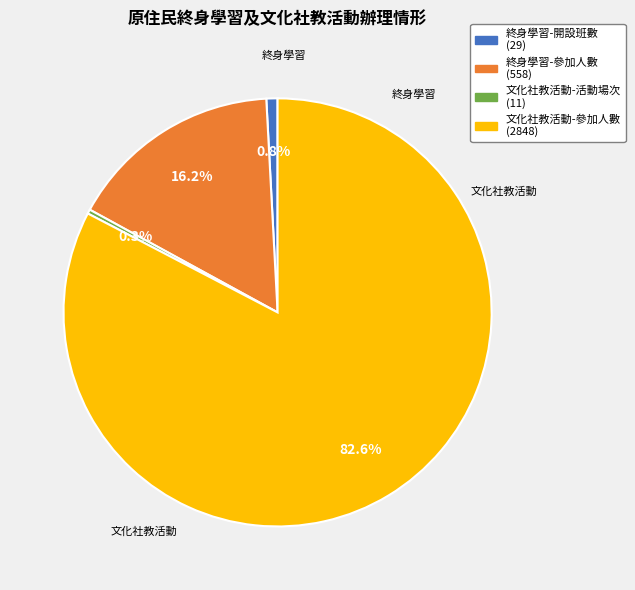

Is there any slice that represents more than half of the pie?

Yes